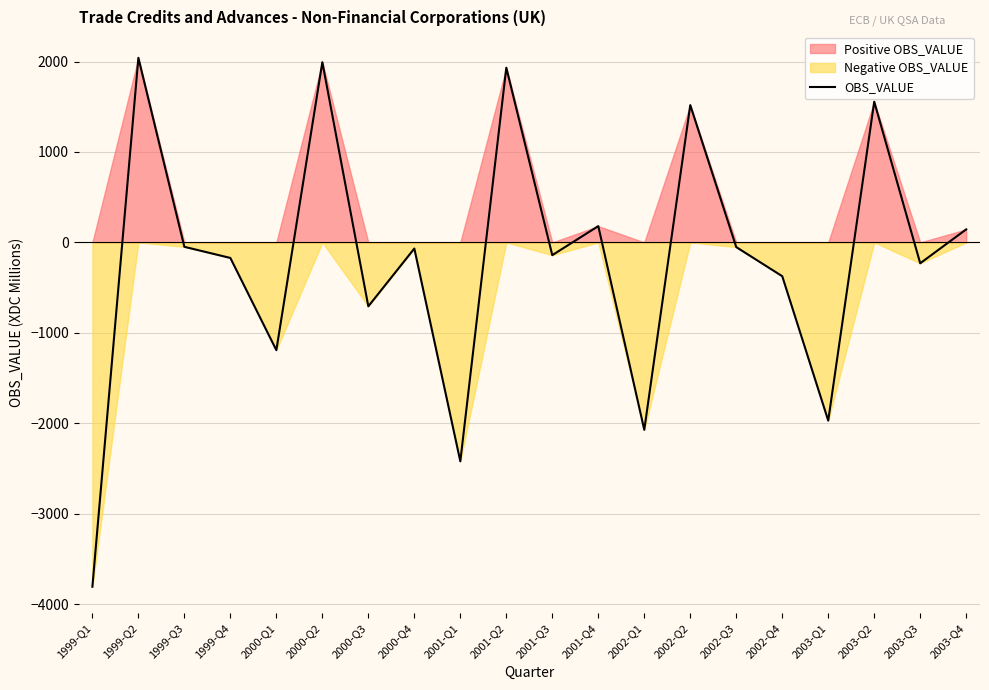

What is the label of the 18th point from the left?

2003-Q2